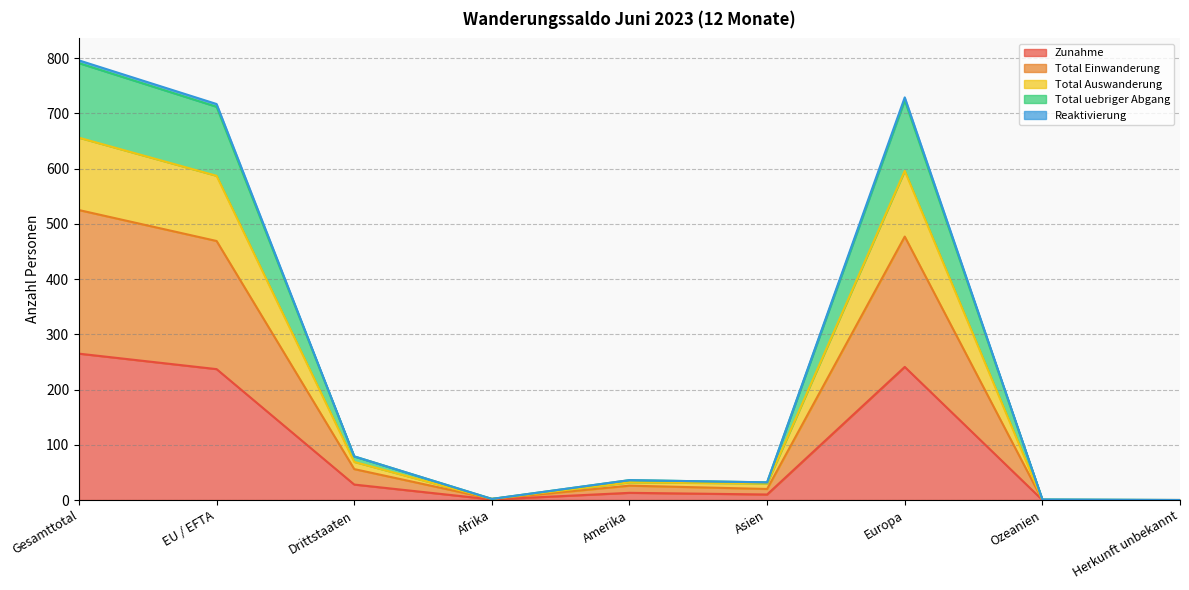

Does the chart display data point markers on the line(s)?

No